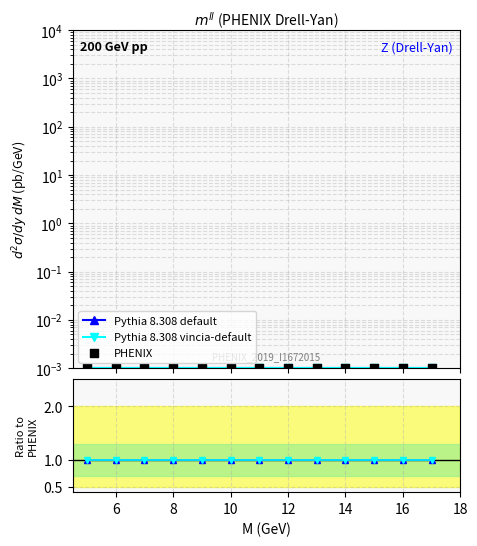

Which series contains the highest Y value?

Pythia 8.308 default